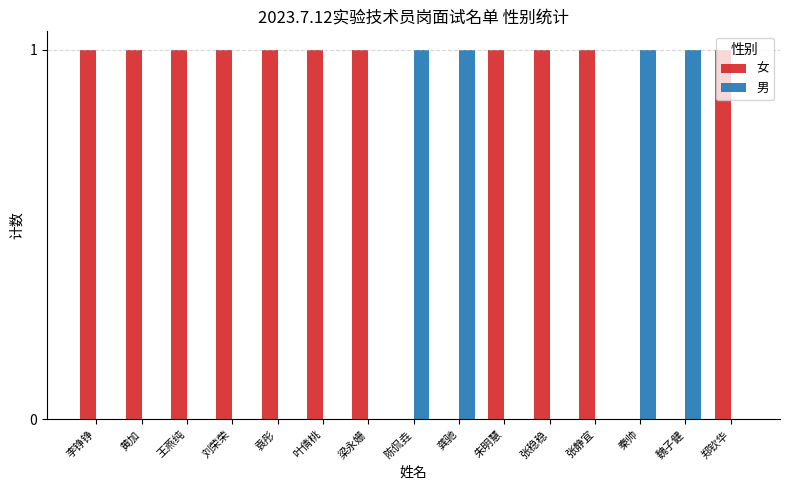

Count the number of categories in the chart.

15